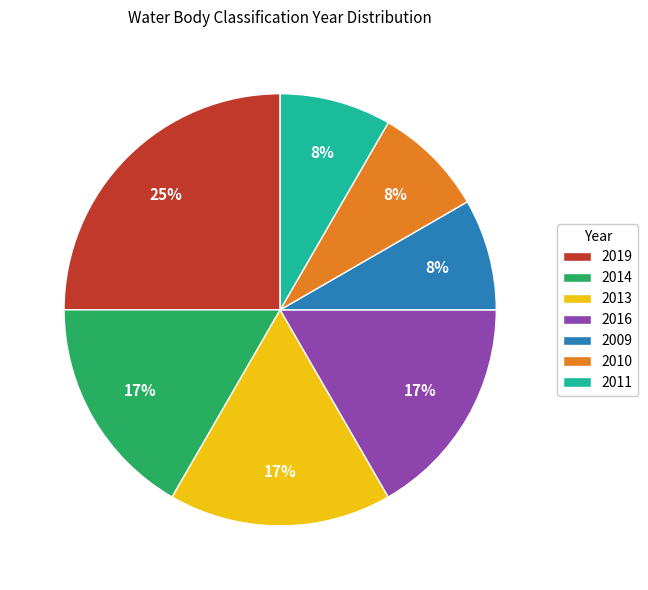

To the nearest percent, what is the difference between the 2016 and 2019 slice percentages?

8%